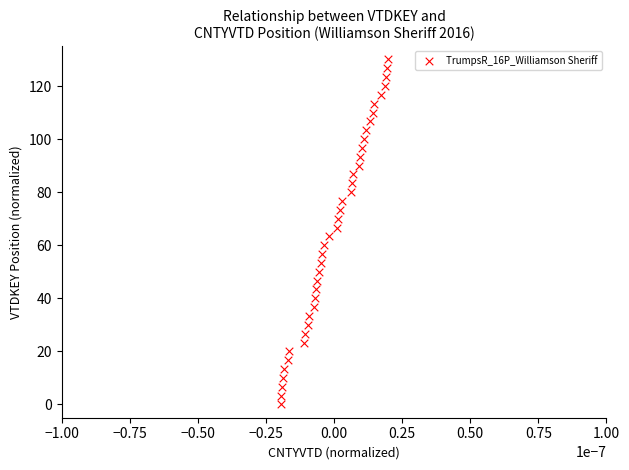

What is the range of Y values (max minus min)?

130.0